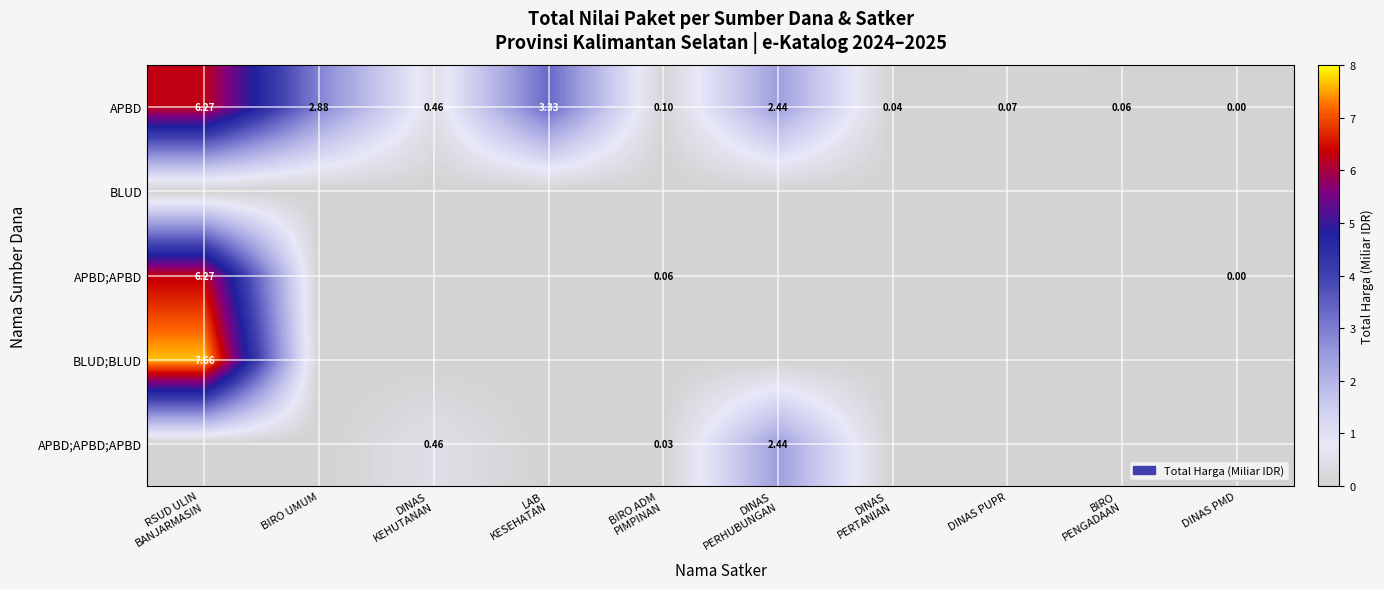

Between LAB KESEHATAN and DINAS PERTANIAN, which series saw the biggest shift?

APBD